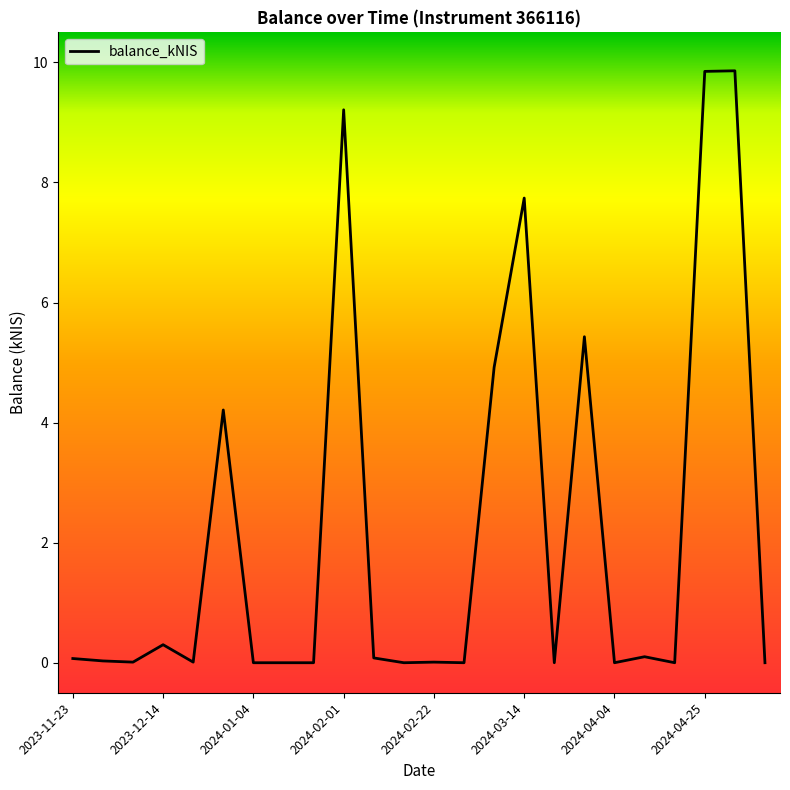

What is the difference between the maximum and minimum values?

9.9